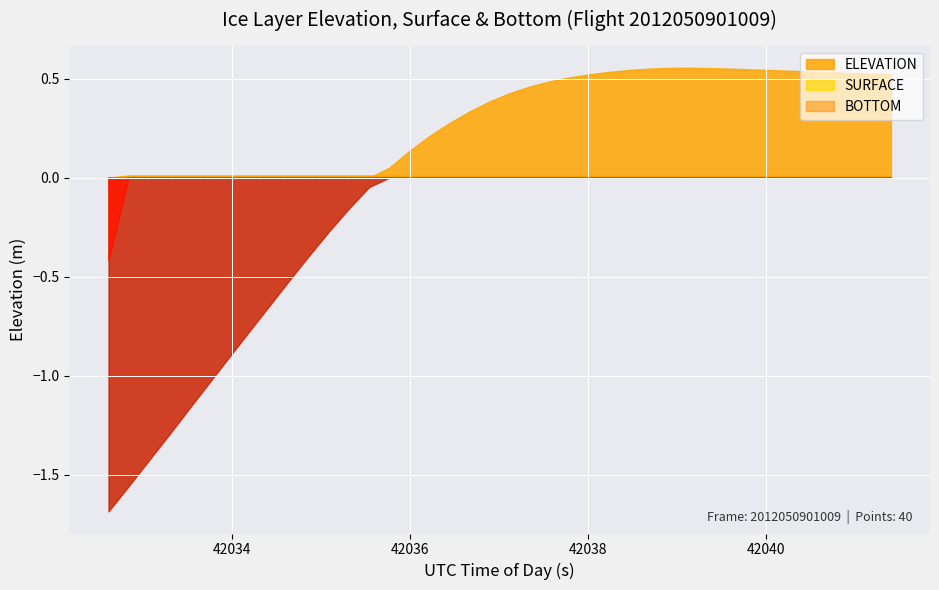

At which category is the sum across all series the highest?

29